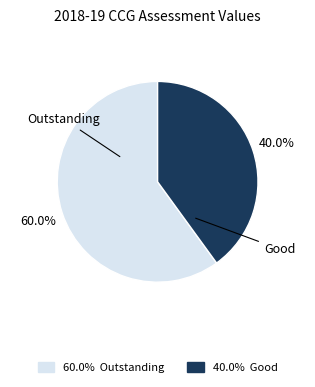

What is the smallest slice in the pie chart?

Good